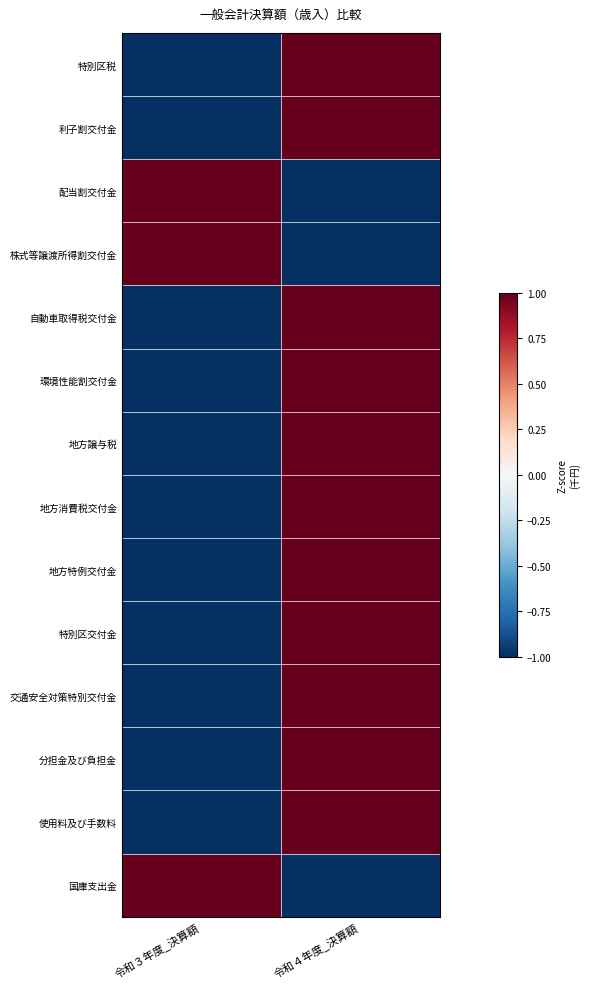

Reading left to right, transcribe all the data shown in this chart.

特別区税: 令和３年度_決算額=-1	令和４年度_決算額=1
利子割交付金: 令和３年度_決算額=-1	令和４年度_決算額=1
配当割交付金: 令和３年度_決算額=1	令和４年度_決算額=-1
株式等譲渡所得割交付金: 令和３年度_決算額=1	令和４年度_決算額=-1
自動車取得税交付金: 令和３年度_決算額=-1	令和４年度_決算額=1
環境性能割交付金: 令和３年度_決算額=-1	令和４年度_決算額=1
地方譲与税: 令和３年度_決算額=-1	令和４年度_決算額=1
地方消費税交付金: 令和３年度_決算額=-1	令和４年度_決算額=1
地方特例交付金: 令和３年度_決算額=-1	令和４年度_決算額=1
特別区交付金: 令和３年度_決算額=-1	令和４年度_決算額=1
交通安全対策特別交付金: 令和３年度_決算額=-1	令和４年度_決算額=1
分担金及び負担金: 令和３年度_決算額=-1	令和４年度_決算額=1
使用料及び手数料: 令和３年度_決算額=-1	令和４年度_決算額=1
国庫支出金: 令和３年度_決算額=1	令和４年度_決算額=-1